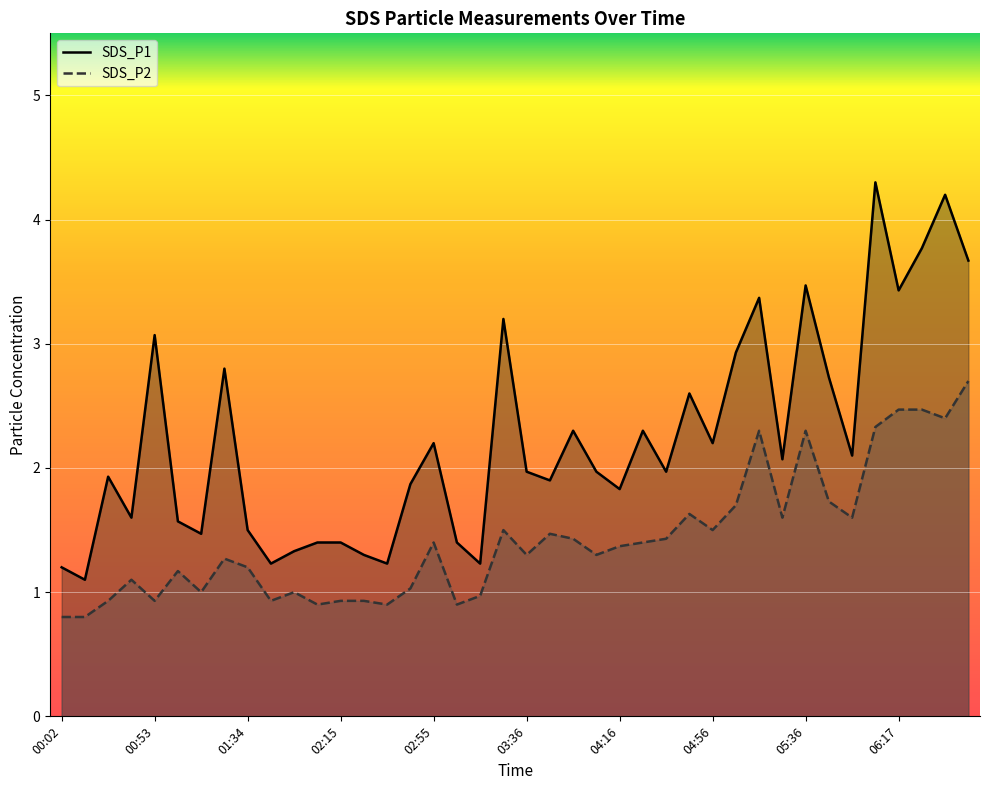

What is the difference between the highest and lowest values at 00:53?

2.1